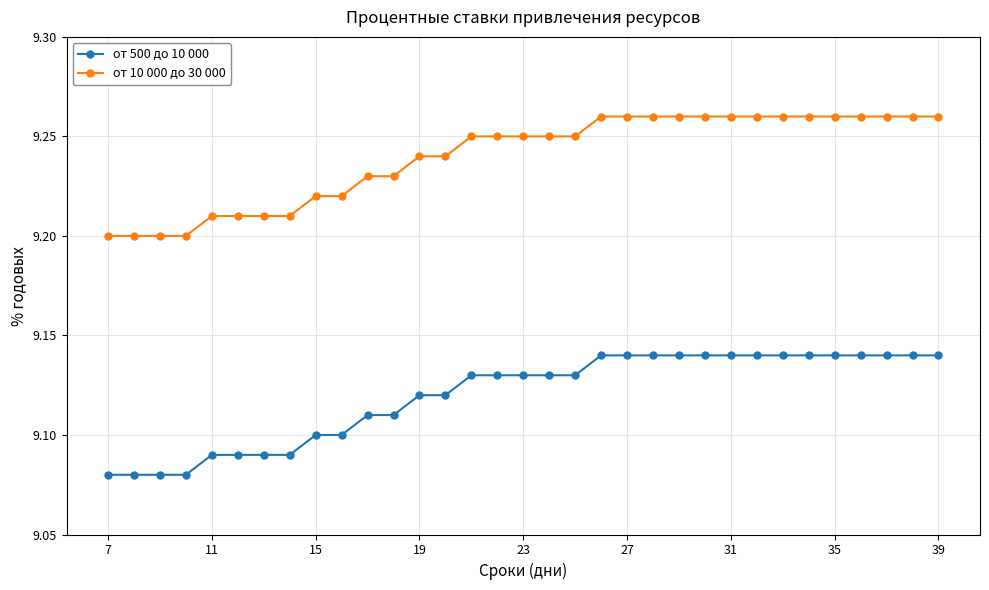

List the series in order of their overall mean, highest first.

от 10 000 до 30 000, от 500 до 10 000